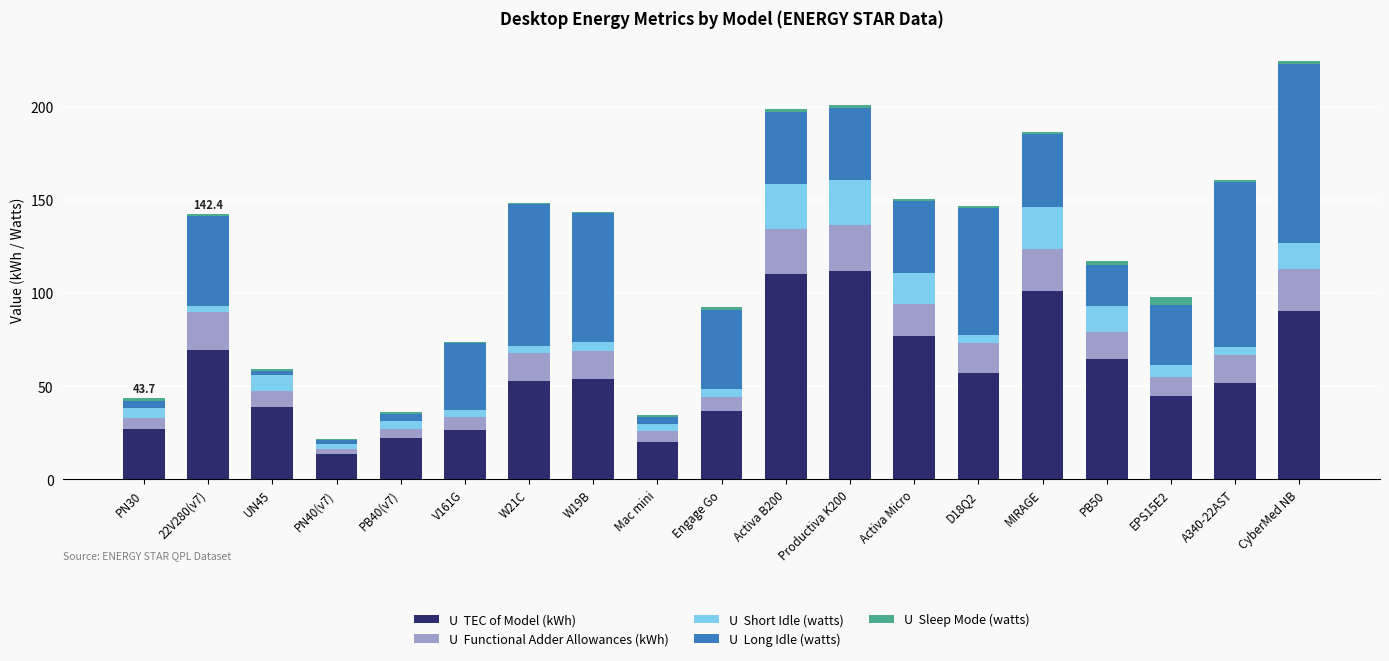

At which category is the sum across all series the highest?

CyberMed NB